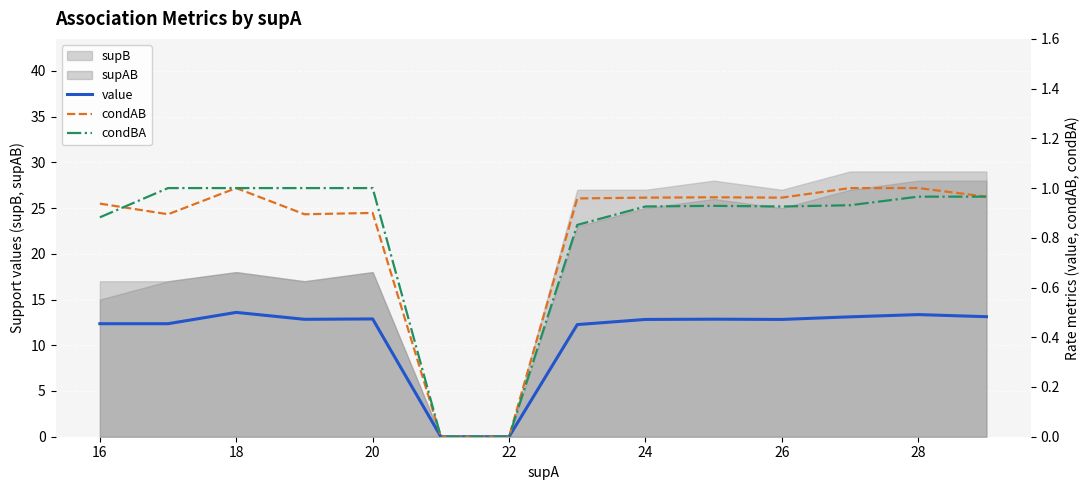

How many lines are shown in the chart?

3